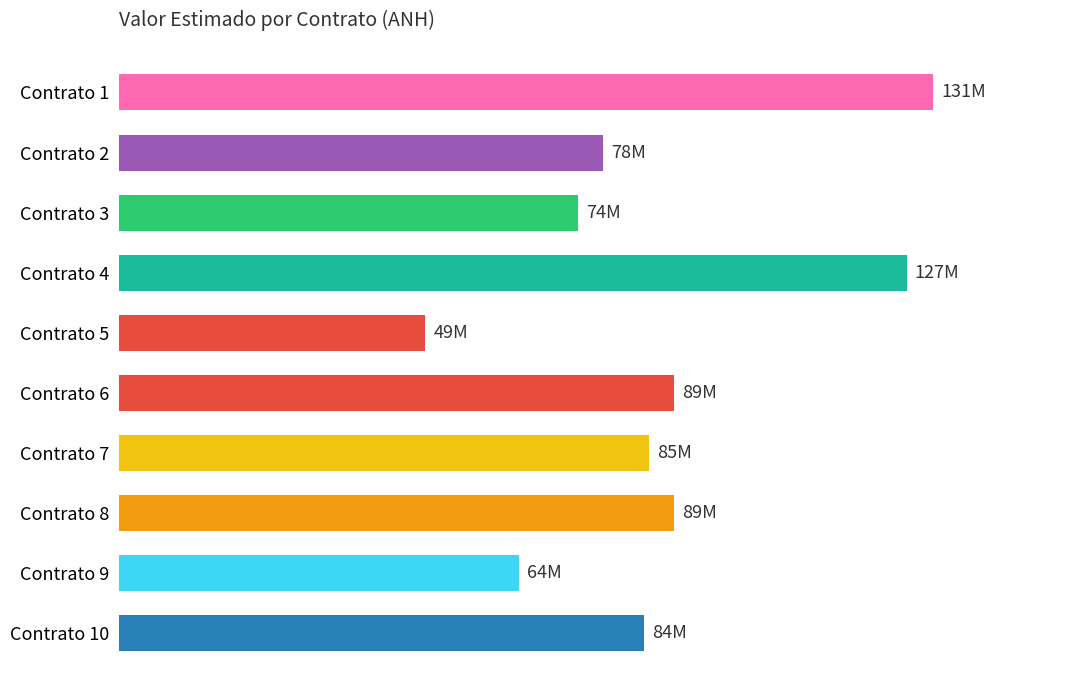

Does the chart contain any negative values?

No